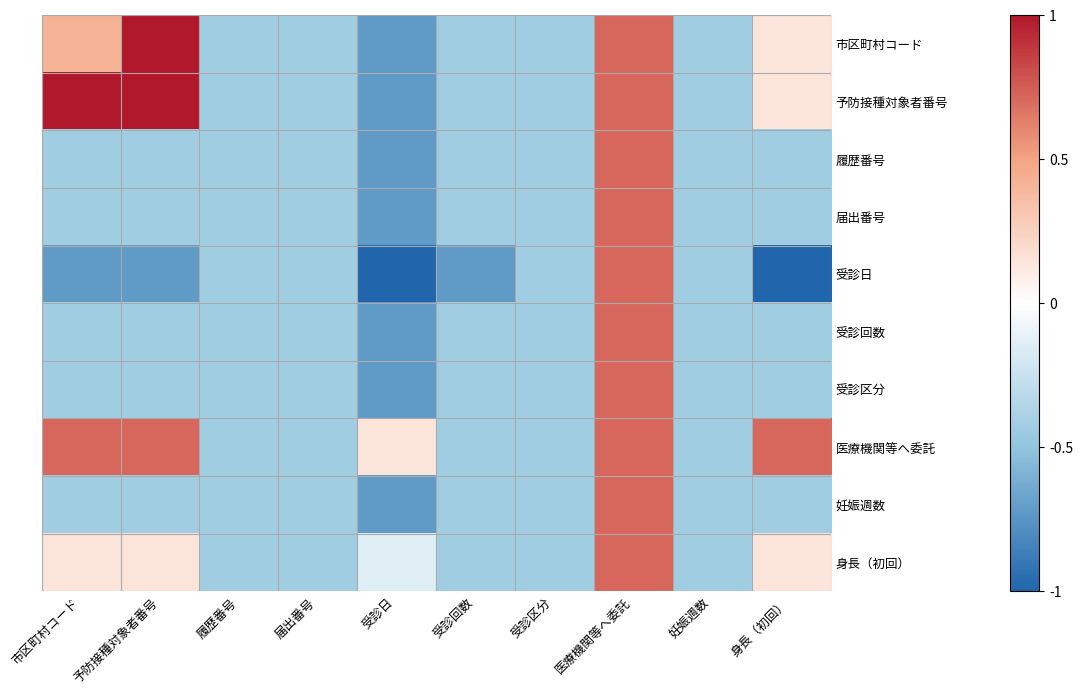

Reading left to right, transcribe all the data shown in this chart.

市区町村コード: 市区町村コード=0.4	予防接種対象者番号=1.0	履歴番号=-0.4	届出番号=-0.4	受診日=-0.7	受診回数=-0.4	受診区分=-0.4	医療機関等へ委託=0.7	妊娠週数=-0.4	身長（初回）=0.1
予防接種対象者番号: 市区町村コード=1.0	予防接種対象者番号=1.0	履歴番号=-0.4	届出番号=-0.4	受診日=-0.7	受診回数=-0.4	受診区分=-0.4	医療機関等へ委託=0.7	妊娠週数=-0.4	身長（初回）=0.1
履歴番号: 市区町村コード=-0.4	予防接種対象者番号=-0.4	履歴番号=-0.4	届出番号=-0.4	受診日=-0.7	受診回数=-0.4	受診区分=-0.4	医療機関等へ委託=0.7	妊娠週数=-0.4	身長（初回）=-0.4
届出番号: 市区町村コード=-0.4	予防接種対象者番号=-0.4	履歴番号=-0.4	届出番号=-0.4	受診日=-0.7	受診回数=-0.4	受診区分=-0.4	医療機関等へ委託=0.7	妊娠週数=-0.4	身長（初回）=-0.4
受診日: 市区町村コード=-0.7	予防接種対象者番号=-0.7	履歴番号=-0.4	届出番号=-0.4	受診日=-1.0	受診回数=-0.7	受診区分=-0.4	医療機関等へ委託=0.7	妊娠週数=-0.4	身長（初回）=-1.0
受診回数: 市区町村コード=-0.4	予防接種対象者番号=-0.4	履歴番号=-0.4	届出番号=-0.4	受診日=-0.7	受診回数=-0.4	受診区分=-0.4	医療機関等へ委託=0.7	妊娠週数=-0.4	身長（初回）=-0.4
受診区分: 市区町村コード=-0.4	予防接種対象者番号=-0.4	履歴番号=-0.4	届出番号=-0.4	受診日=-0.7	受診回数=-0.4	受診区分=-0.4	医療機関等へ委託=0.7	妊娠週数=-0.4	身長（初回）=-0.4
医療機関等へ委託: 市区町村コード=0.7	予防接種対象者番号=0.7	履歴番号=-0.4	届出番号=-0.4	受診日=0.1	受診回数=-0.4	受診区分=-0.4	医療機関等へ委託=0.7	妊娠週数=-0.4	身長（初回）=0.7
妊娠週数: 市区町村コード=-0.4	予防接種対象者番号=-0.4	履歴番号=-0.4	届出番号=-0.4	受診日=-0.7	受診回数=-0.4	受診区分=-0.4	医療機関等へ委託=0.7	妊娠週数=-0.4	身長（初回）=-0.4
身長（初回）: 市区町村コード=0.1	予防接種対象者番号=0.1	履歴番号=-0.4	届出番号=-0.4	受診日=-0.1	受診回数=-0.4	受診区分=-0.4	医療機関等へ委託=0.7	妊娠週数=-0.4	身長（初回）=0.1